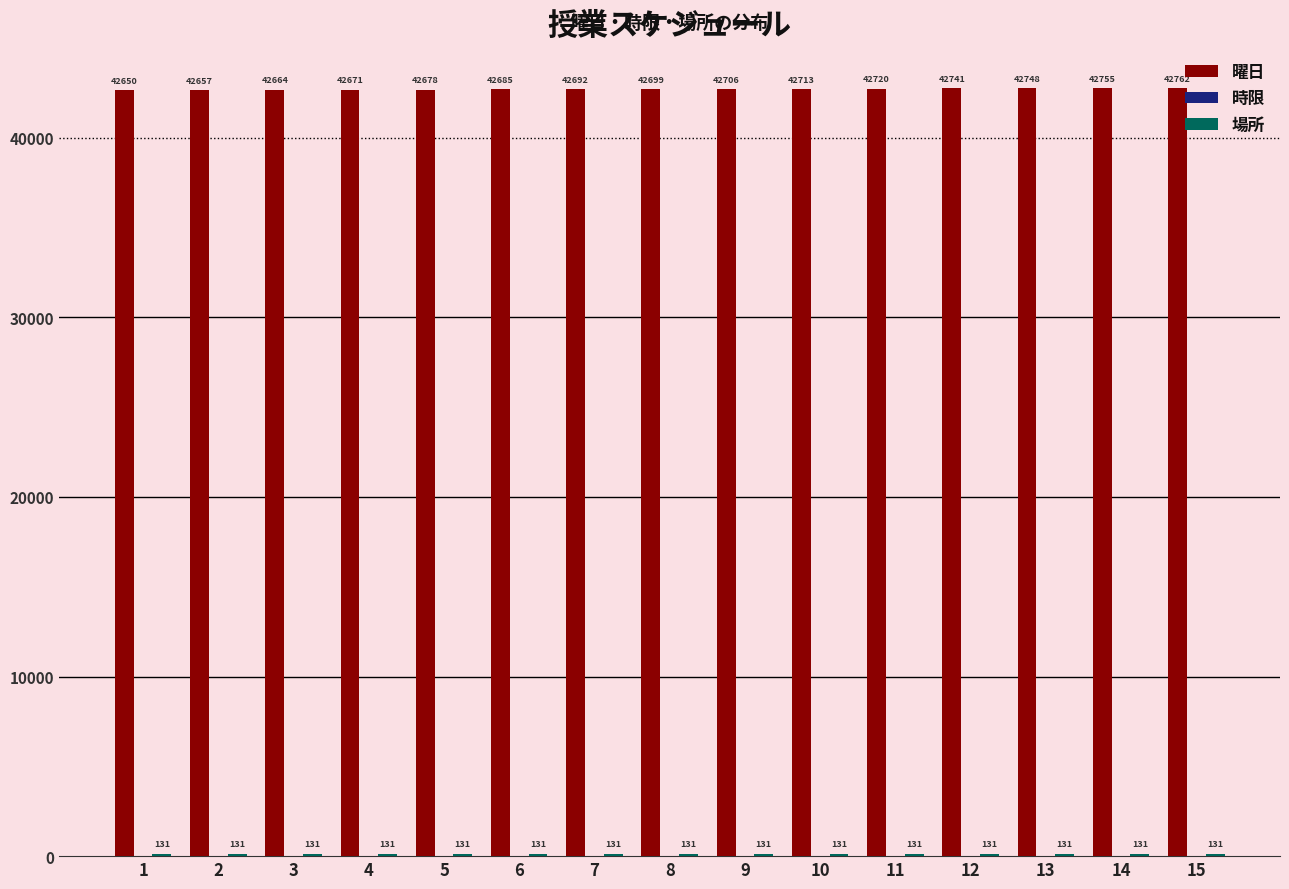

What is the approximate value of 曜日 at 2, to the nearest 5?

42655